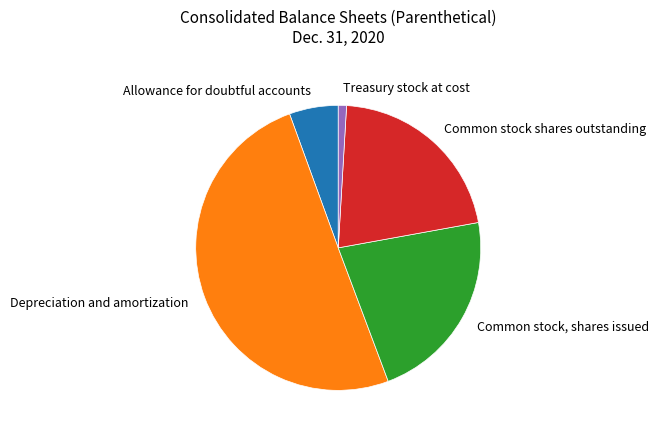

How many segments does this pie chart have?

5